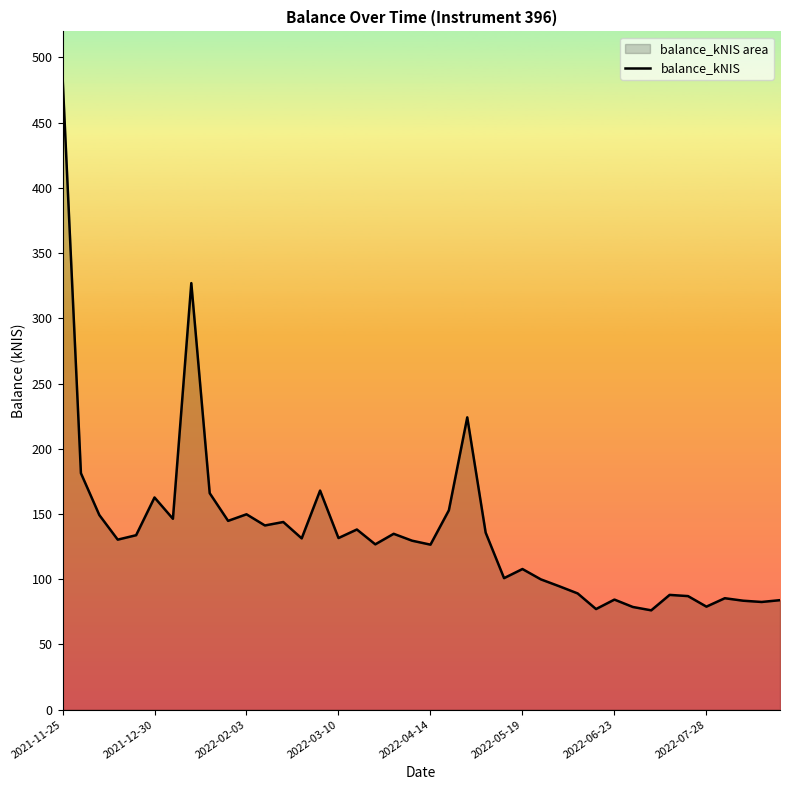

What is the maximum value shown in the chart?

485.8